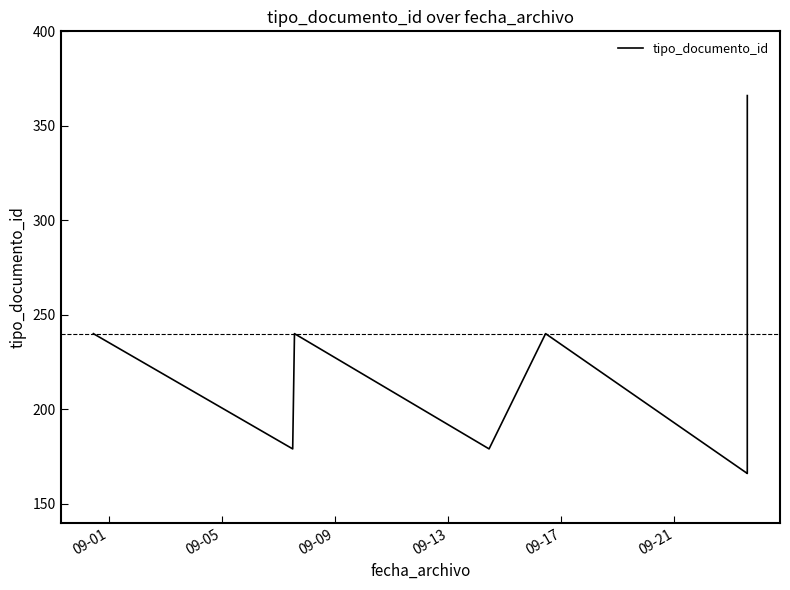

What is the smallest value displayed?

166